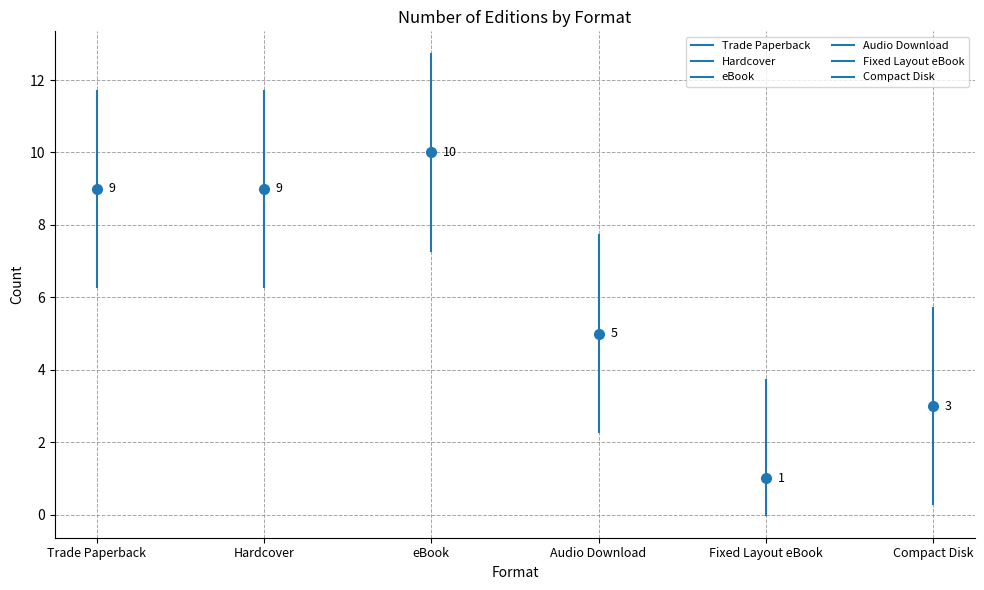

Reading left to right, list all the values displayed in this chart.

Trade Paperback: 6.3	11.7
Hardcover: 6.3	11.7
eBook: 7.3	12.7
Audio Download: 2.3	7.7
Fixed Layout eBook: 0.0	3.7
Compact Disk: 0.3	5.7